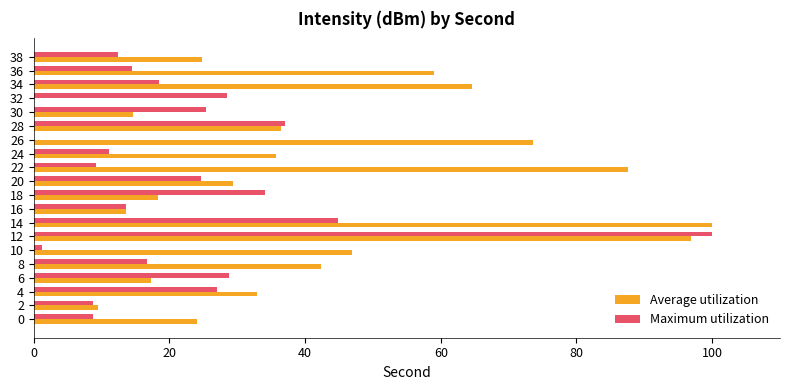

What is the total value across all series at 14?

144.8